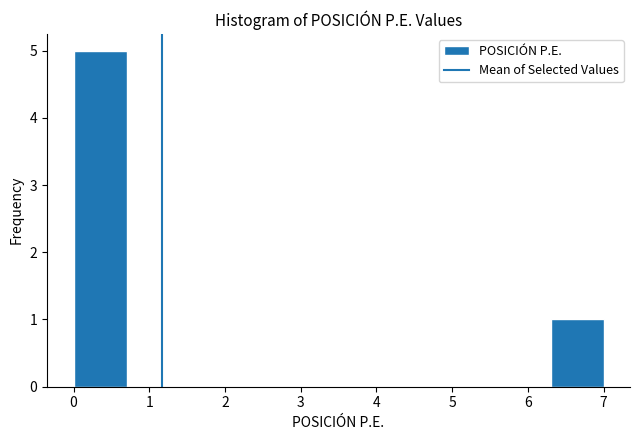

Reading left to right, list every bar in this chart as the range it spans on the x-axis followed by its height. The values are not printed on the chart, so give them approximately, as read against the axis.

0.0 to 0.7: 5
0.7 to 1.4: 0
1.4 to 2.1: 0
2.1 to 2.8: 0
2.8 to 3.5: 0
3.5 to 4.2: 0
4.2 to 4.9: 0
4.9 to 5.6: 0
5.6 to 6.3: 0
6.3 to 7.0: 1